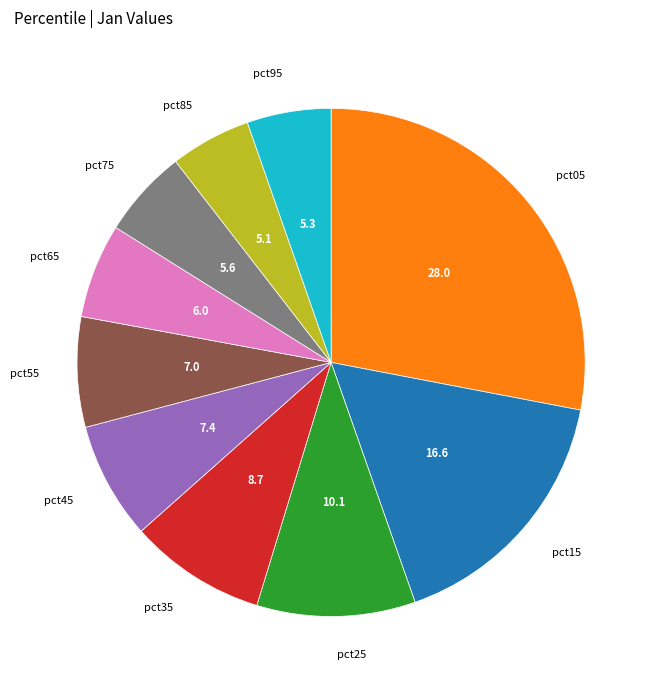

Is pct25 the majority of the pie?

No